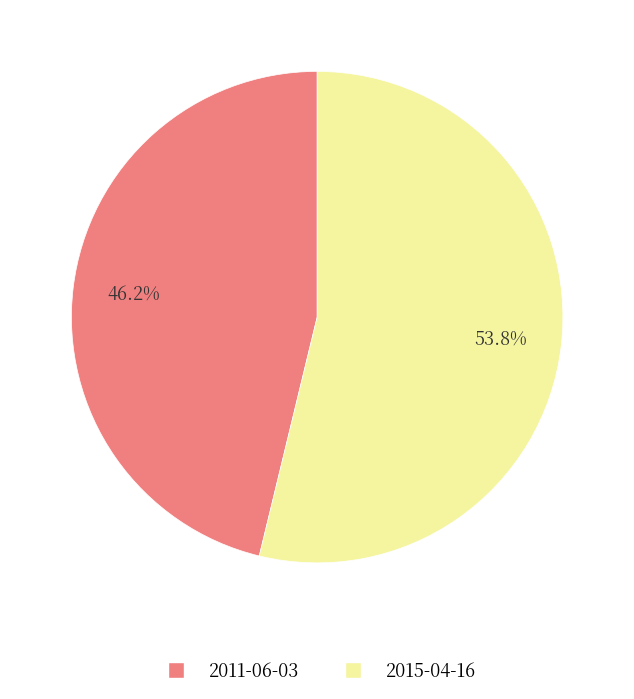

The 2011-06-03 slice represents 54% of the pie. True or false?

False